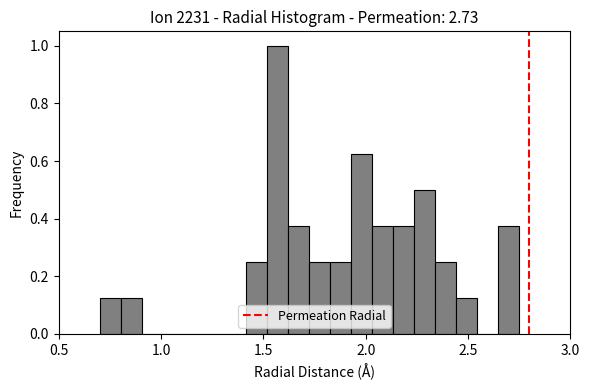

Read against the x-axis, roughly where is the centre of the tallest bar?

1.55